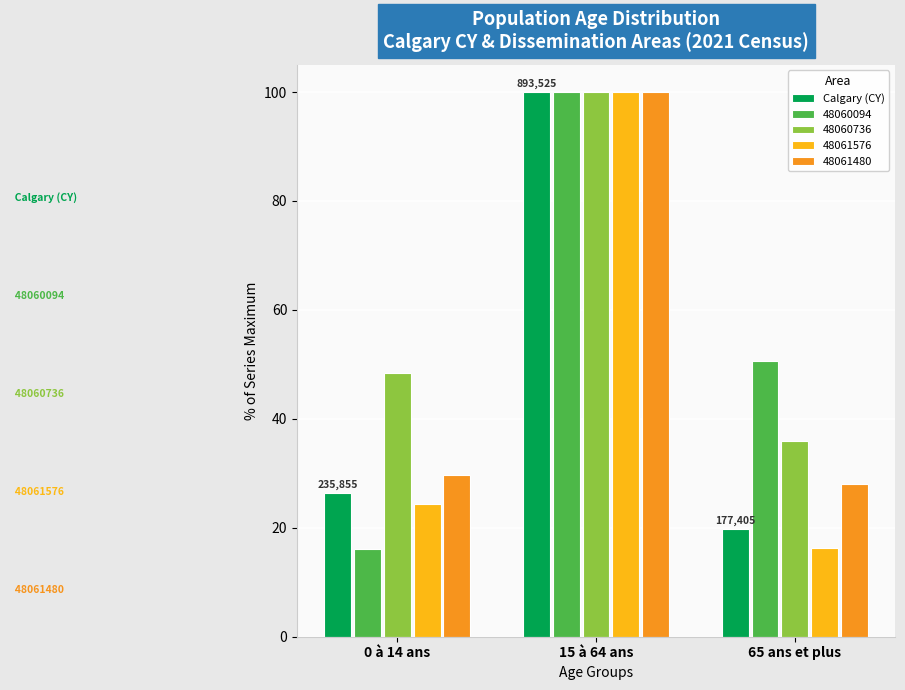

How many bars are there in total?

15